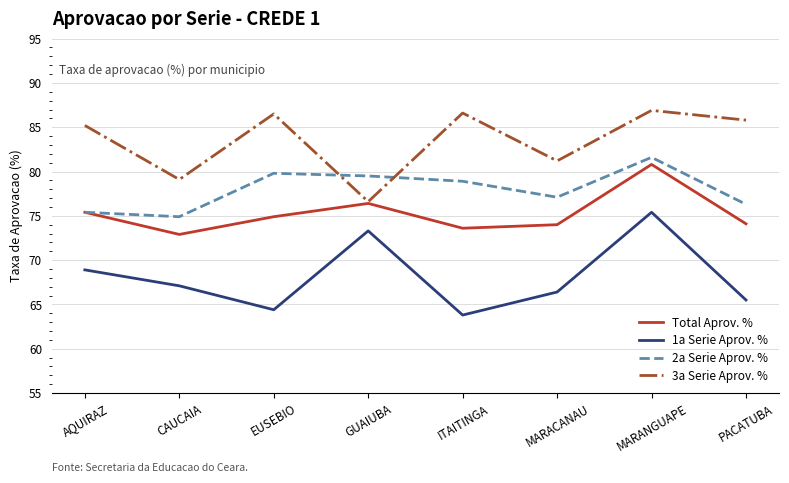

What position from the right is AQUIRAZ?

8